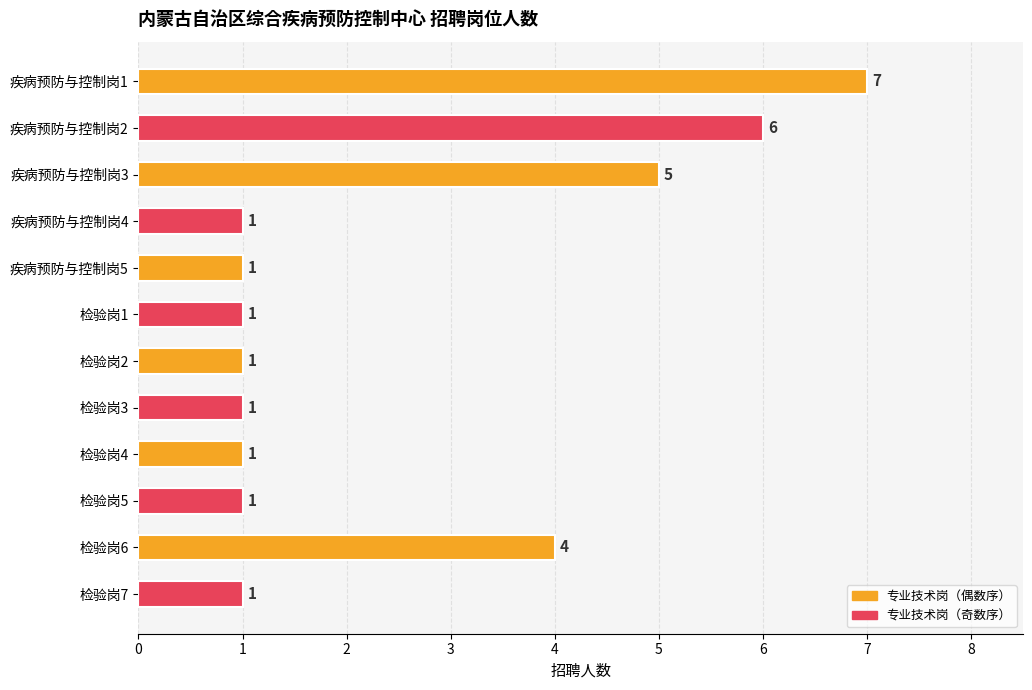

Reading bottom to top, what are all the values shown in this chart?

检验岗7=1	检验岗6=4	检验岗5=1	检验岗4=1	检验岗3=1	检验岗2=1	检验岗1=1	疾病预防与控制岗5=1	疾病预防与控制岗4=1	疾病预防与控制岗3=5	疾病预防与控制岗2=6	疾病预防与控制岗1=7